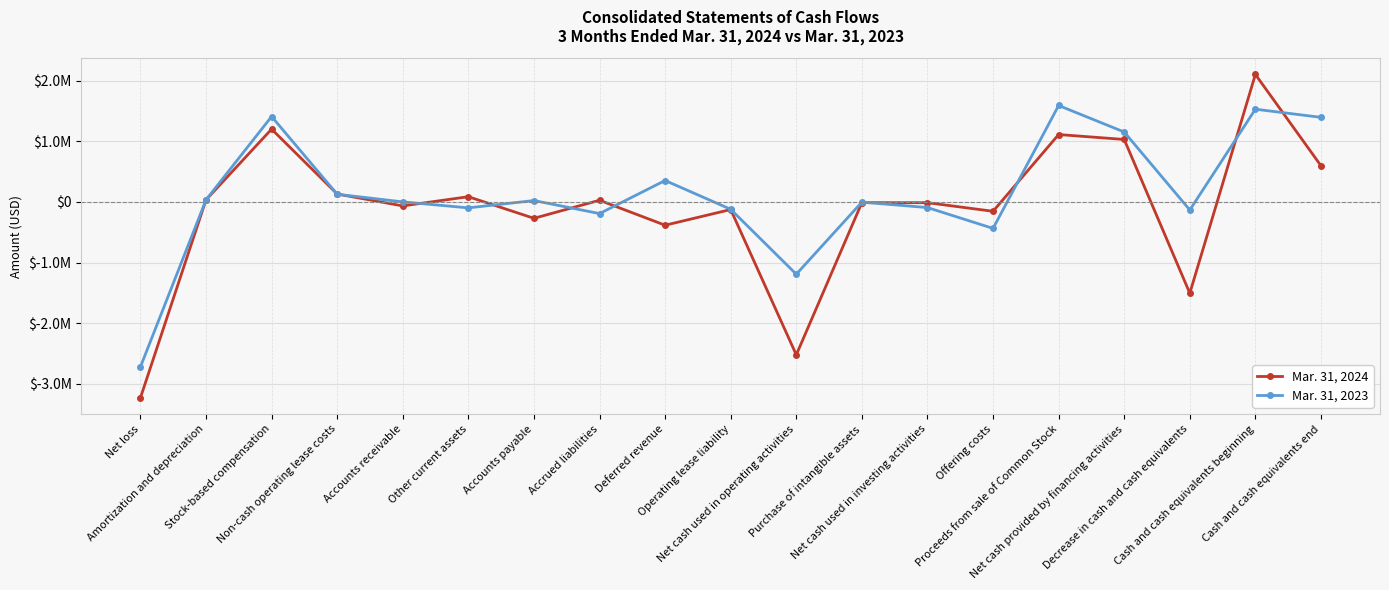

What is the label of the 10th point from the left?

Operating lease liability